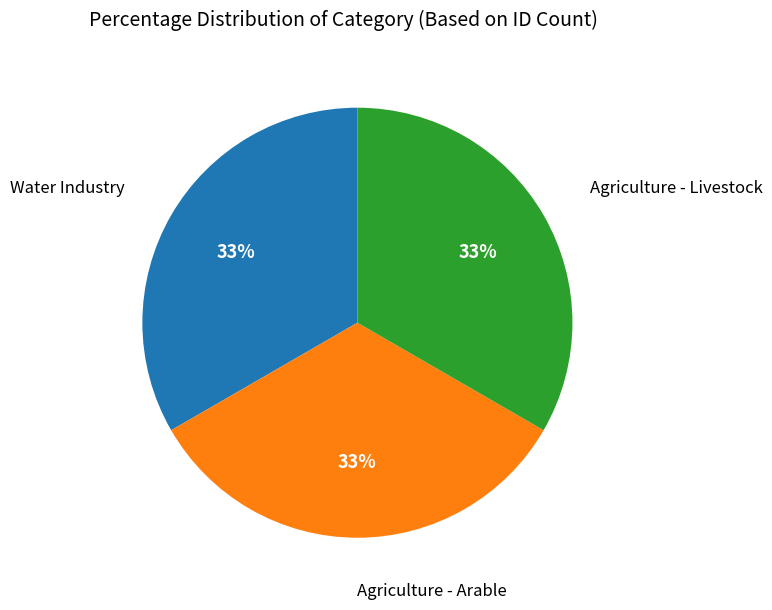

Does any single category account for the majority?

No